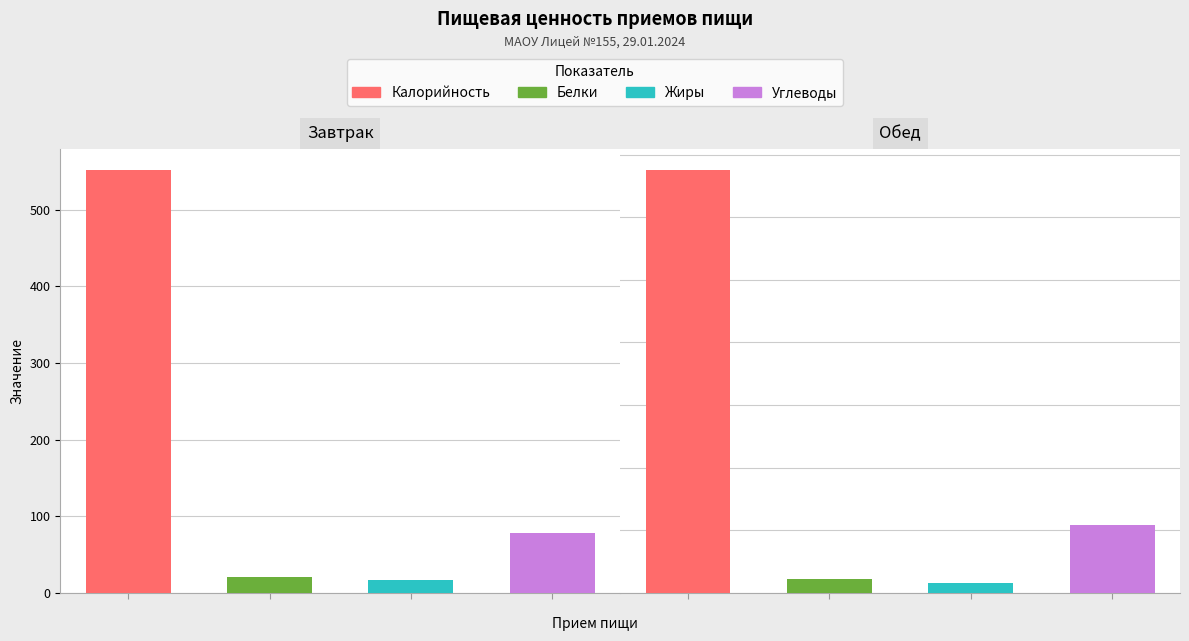

Does the chart contain any negative values?

No